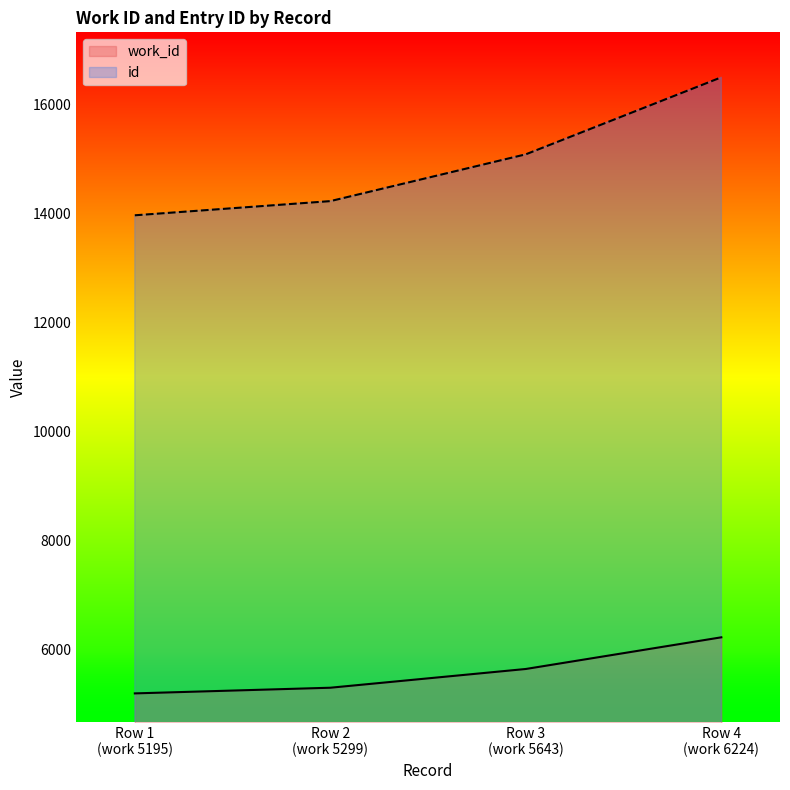

What are all the series names shown in the legend?

work_id, id